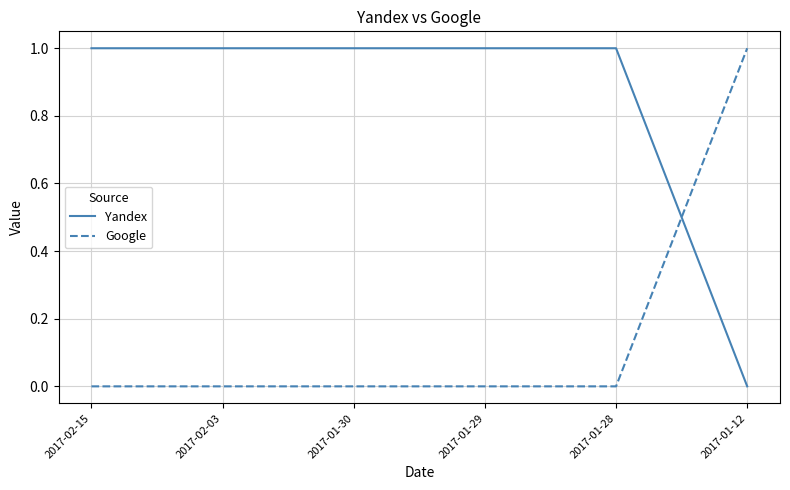

List the series in order of their overall mean, lowest first.

Google, Yandex